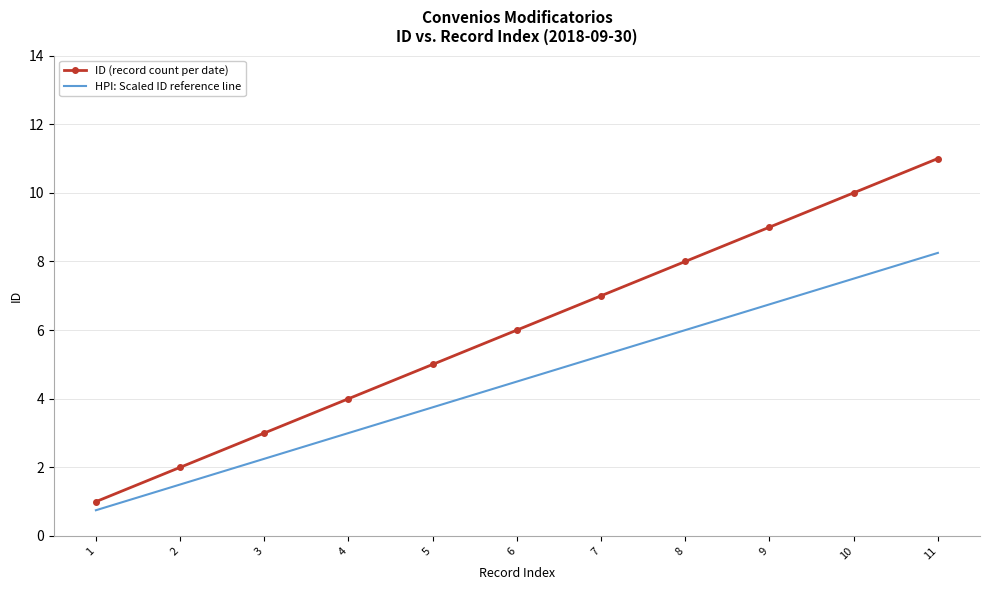

Which series has the largest range (max minus min)?

ID (record count per date)